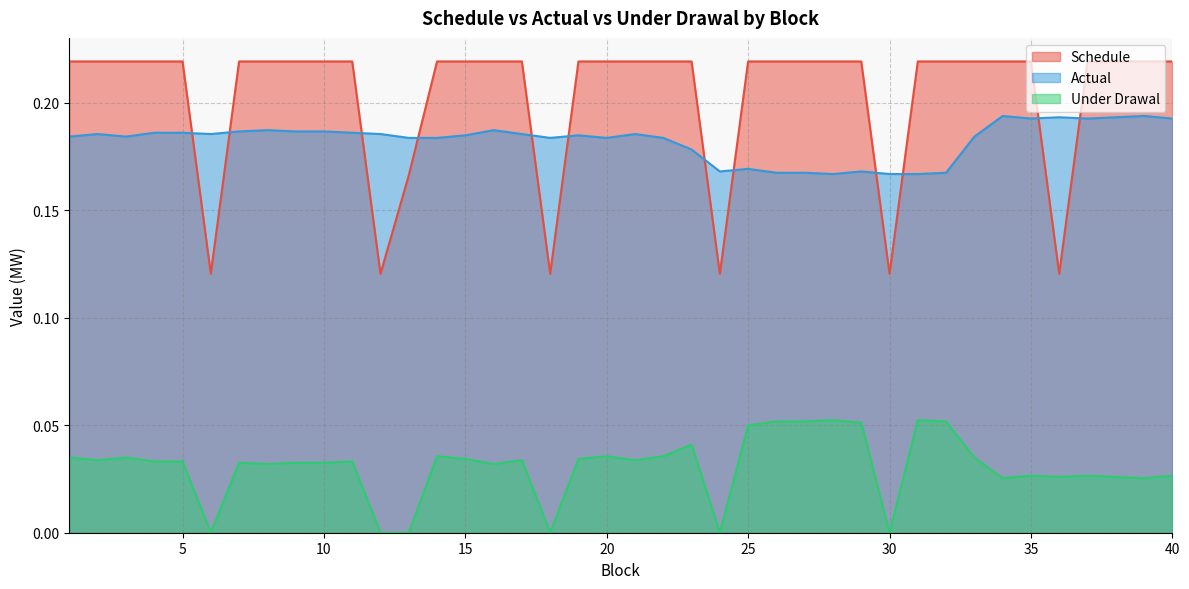

The Under Drawal series shows 0.0 at 39. True or false?

True